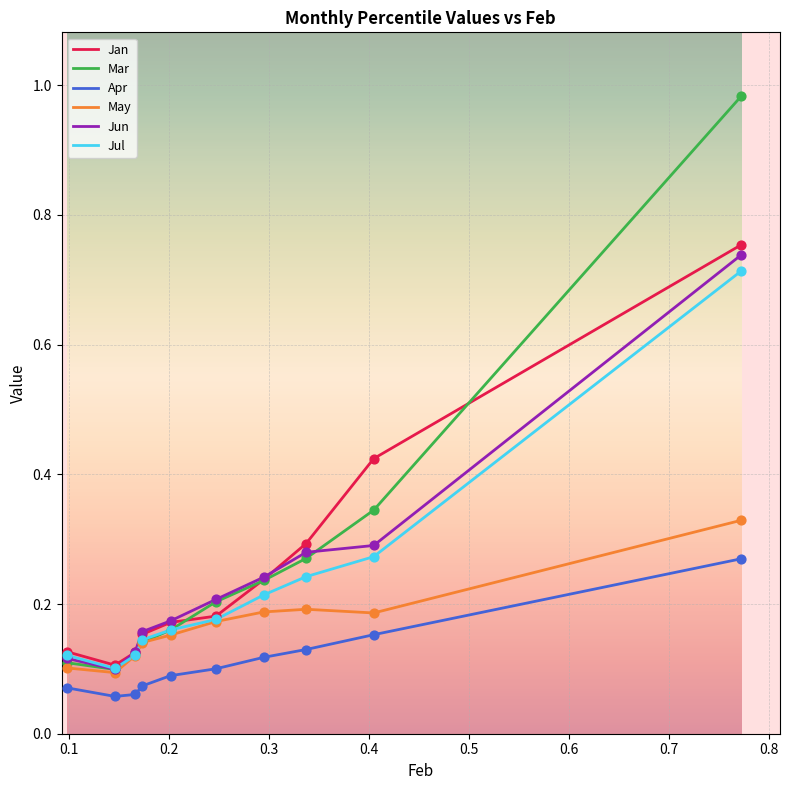

At how many categories does at least one series exceed 0?

10